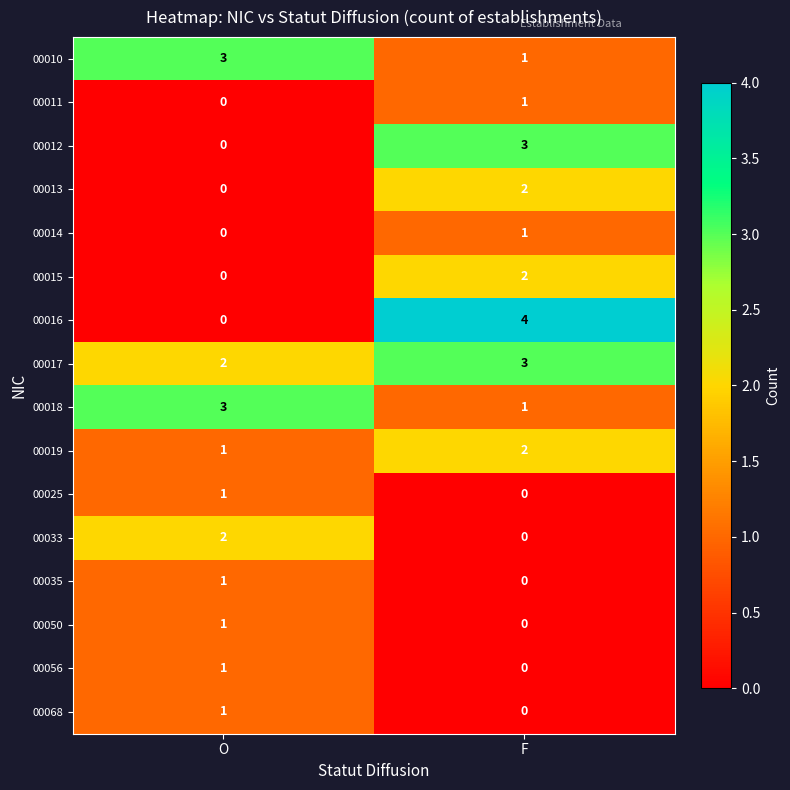

Which series has the largest range (max minus min)?

00016